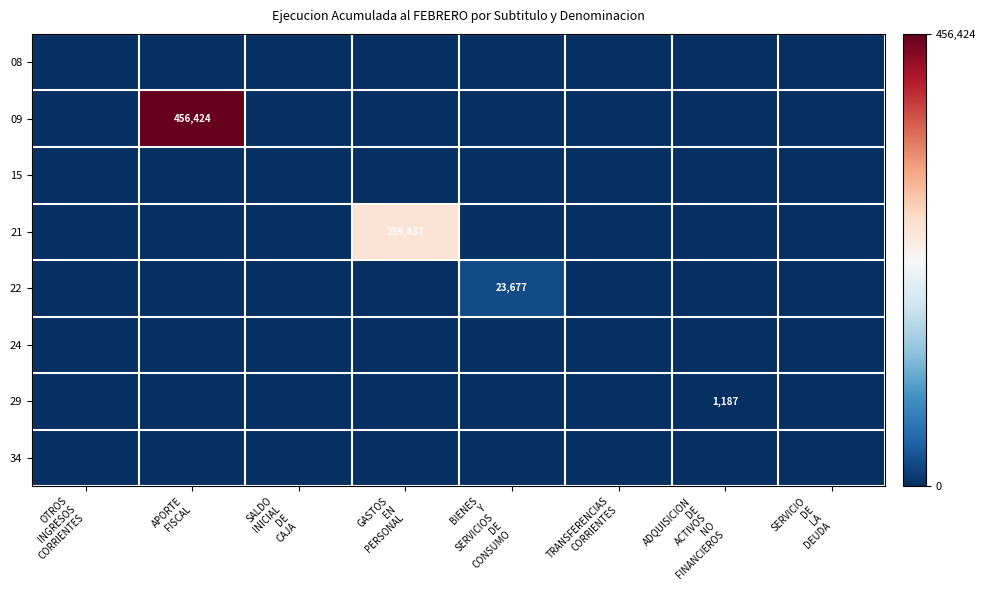

Rank the series by their maximum value, from lowest to highest.

08, 15, 24, 34, 29, 22, 21, 09